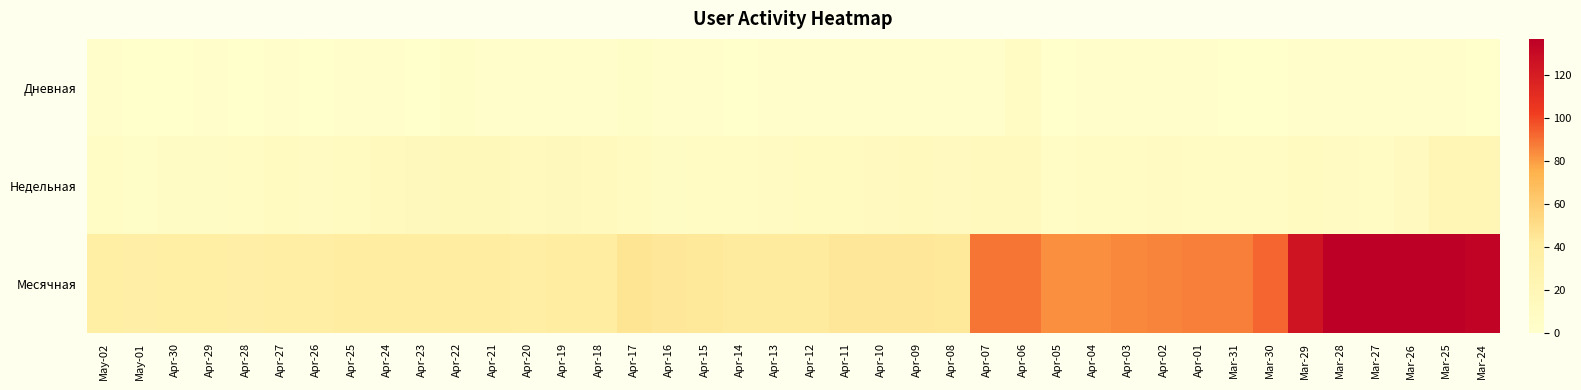

What is the greatest value displayed?

137